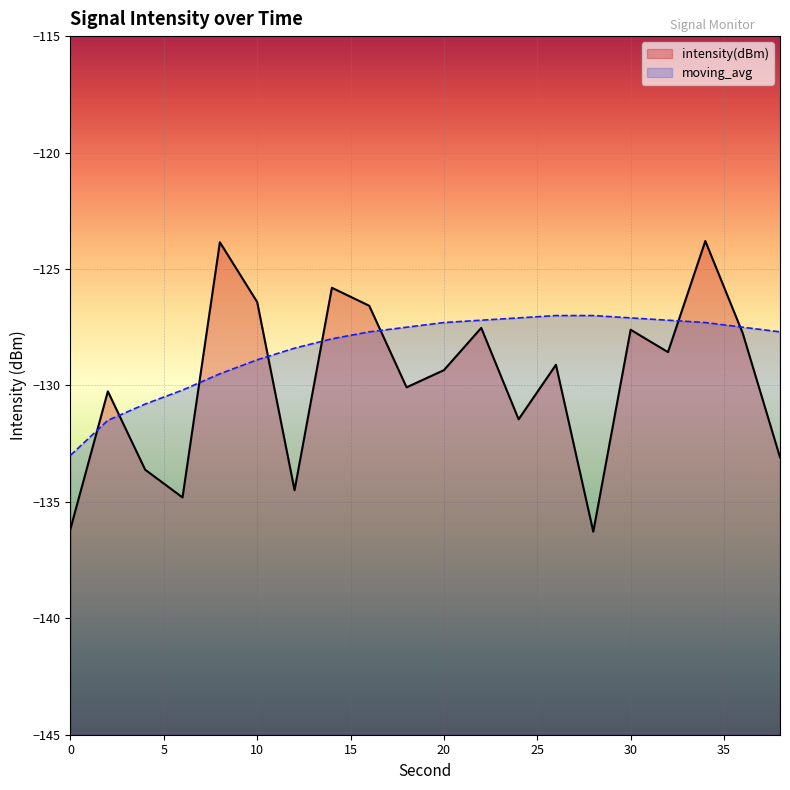

Reading left to right, what are all the values shown in this chart?

intensity(dBm): 0=-136.2	2=-130.3	4=-133.6	6=-134.8	8=-123.9	10=-126.4	12=-134.5	14=-125.8	16=-126.6	18=-130.1	20=-129.3	22=-127.5	24=-131.5	26=-129.1	28=-136.3	30=-127.6	32=-128.6	34=-123.8	36=-127.8	38=-133.1
moving_avg: 0=-133.0	2=-131.5	4=-130.8	6=-130.2	8=-129.5	10=-128.9	12=-128.4	14=-128.0	16=-127.7	18=-127.5	20=-127.3	22=-127.2	24=-127.1	26=-127.0	28=-127.0	30=-127.1	32=-127.2	34=-127.3	36=-127.5	38=-127.7